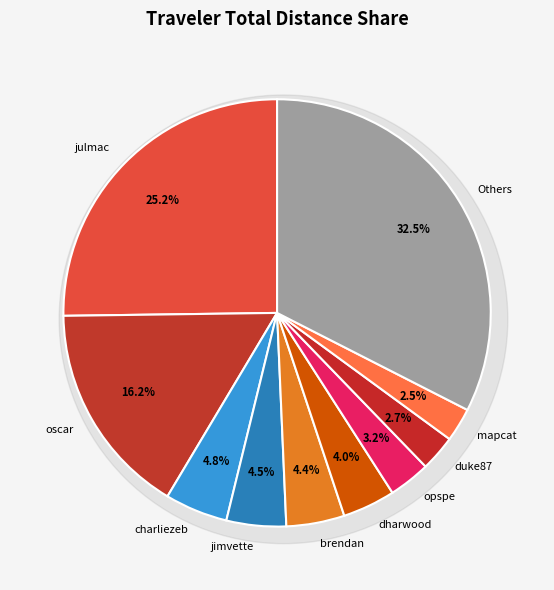

Is the sum of mapcat and dharwood greater than half?

No